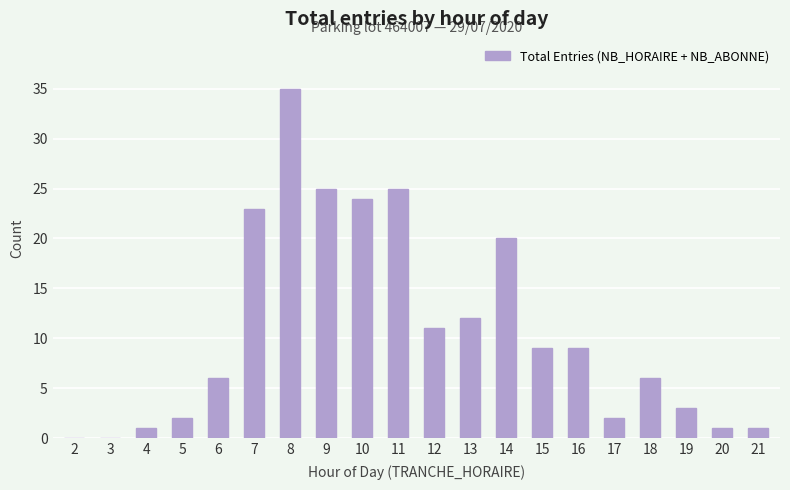

The value at 11 is 25. True or false?

True